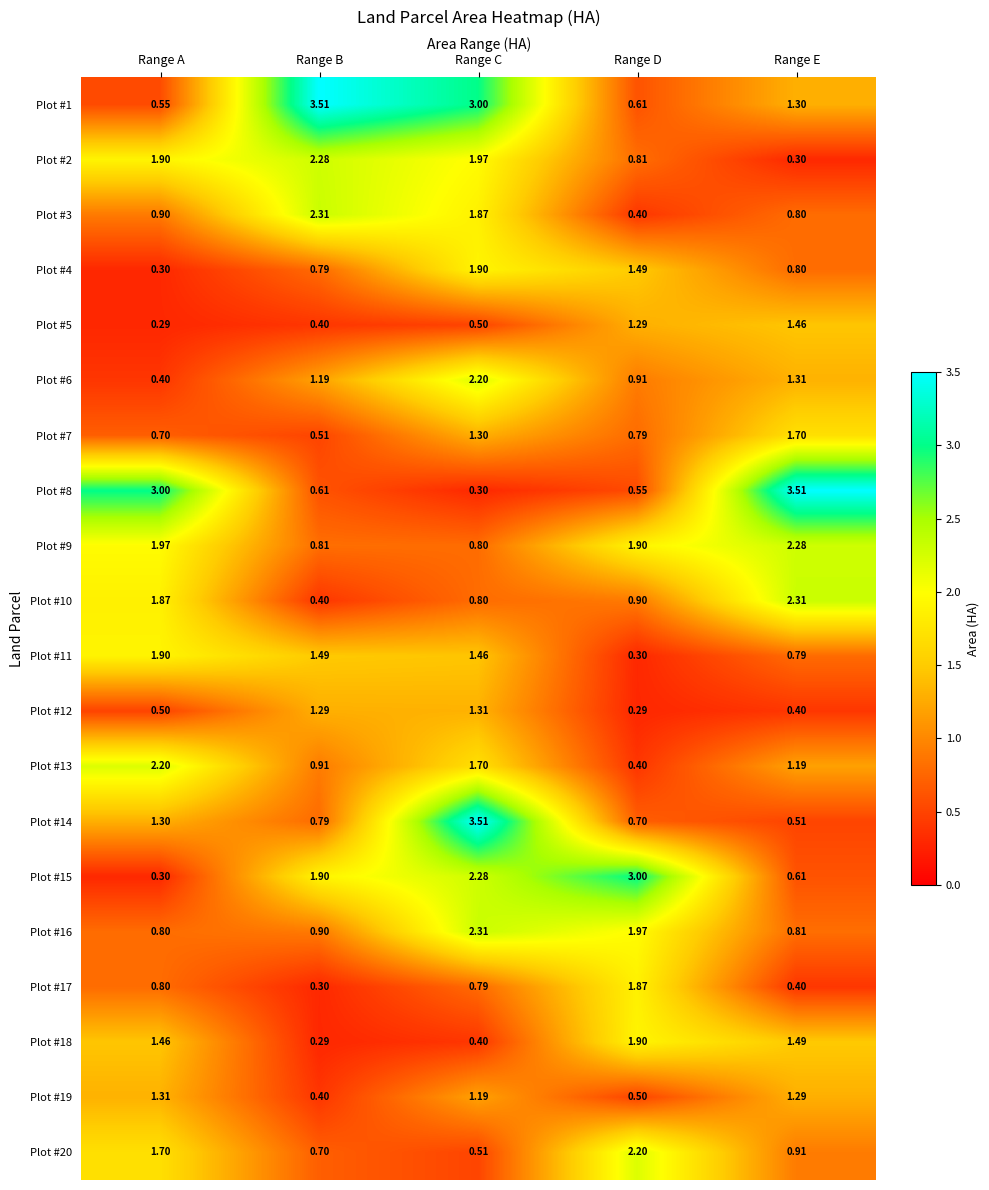

At which label is Plot #11 closest to 1?

Range E